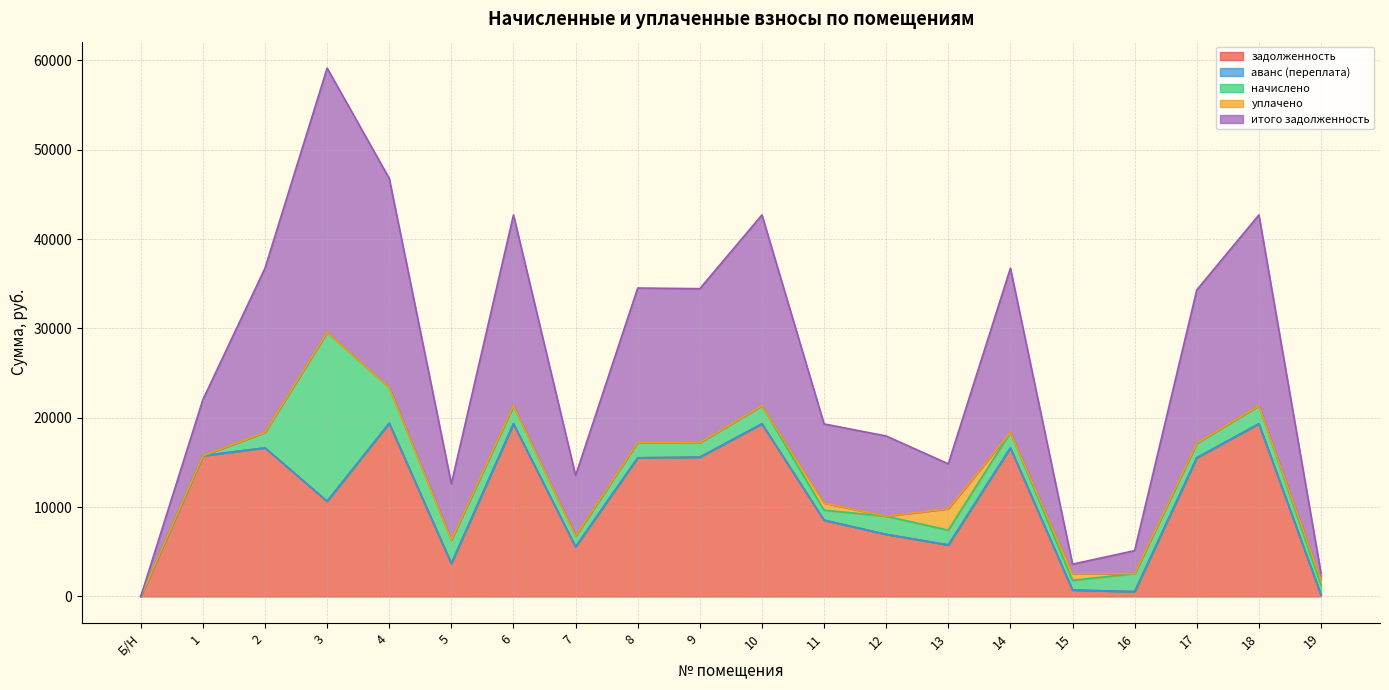

At which label does начислено first exceed 1741?

2